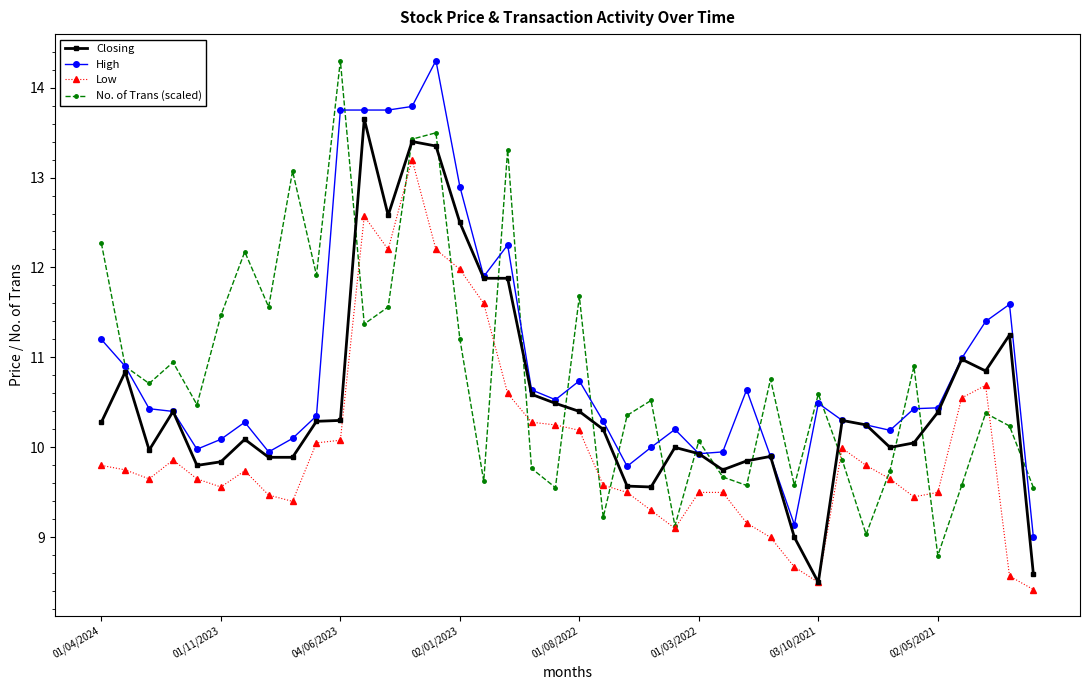

True or false: Low has more than 1 points higher than both neighbors.

True